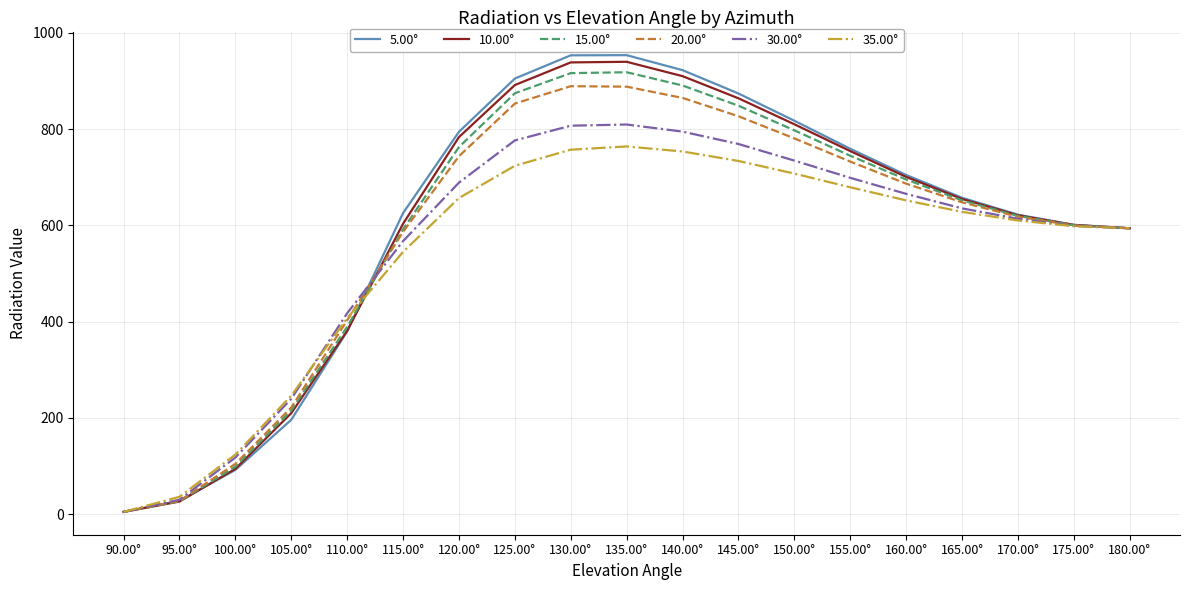

Between 105.00° and 165.00°, which series saw the biggest shift?

5.00°